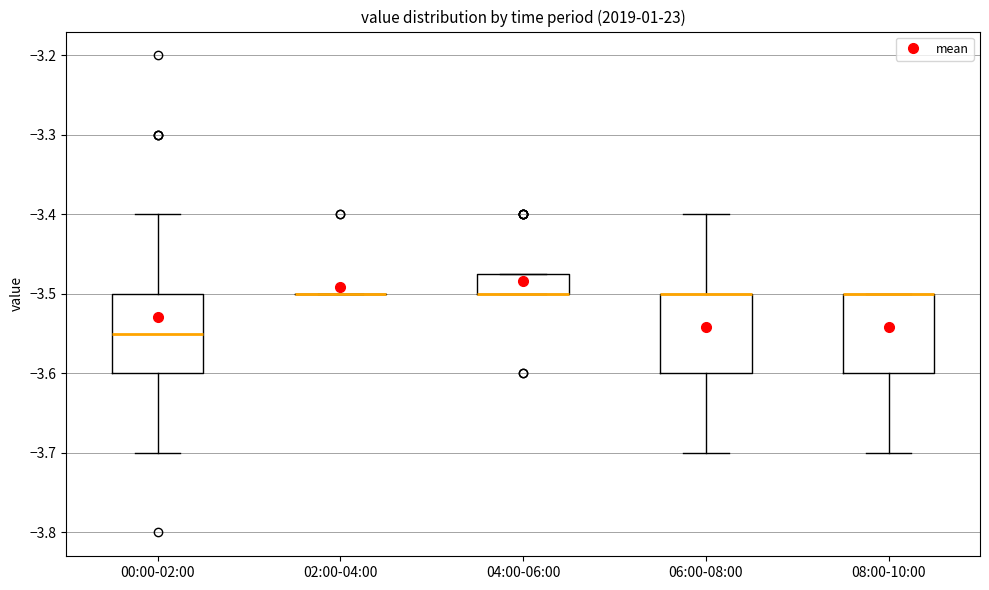

Reading left to right, transcribe this box plot: for each box, give where its median line is, the range the box spans, and where its two whiskers end, as read against the y-axis. The values are not printed on the chart, so give them approximately, as read against the axis.

00:00-02:00: median -3.55, box -3.60 to -3.50, whiskers -3.70 to -3.40
02:00-04:00: box collapsed to a line at -3.50, whiskers -3.50 to -3.50
04:00-06:00: median -3.50 (drawn on the box's lower edge), box -3.50 to -3.47, whiskers -3.50 to -3.47
06:00-08:00: median -3.50 (drawn on the box's upper edge), box -3.60 to -3.50, whiskers -3.70 to -3.40
08:00-10:00: median -3.50 (drawn on the box's upper edge), box -3.60 to -3.50, whiskers -3.70 to -3.50